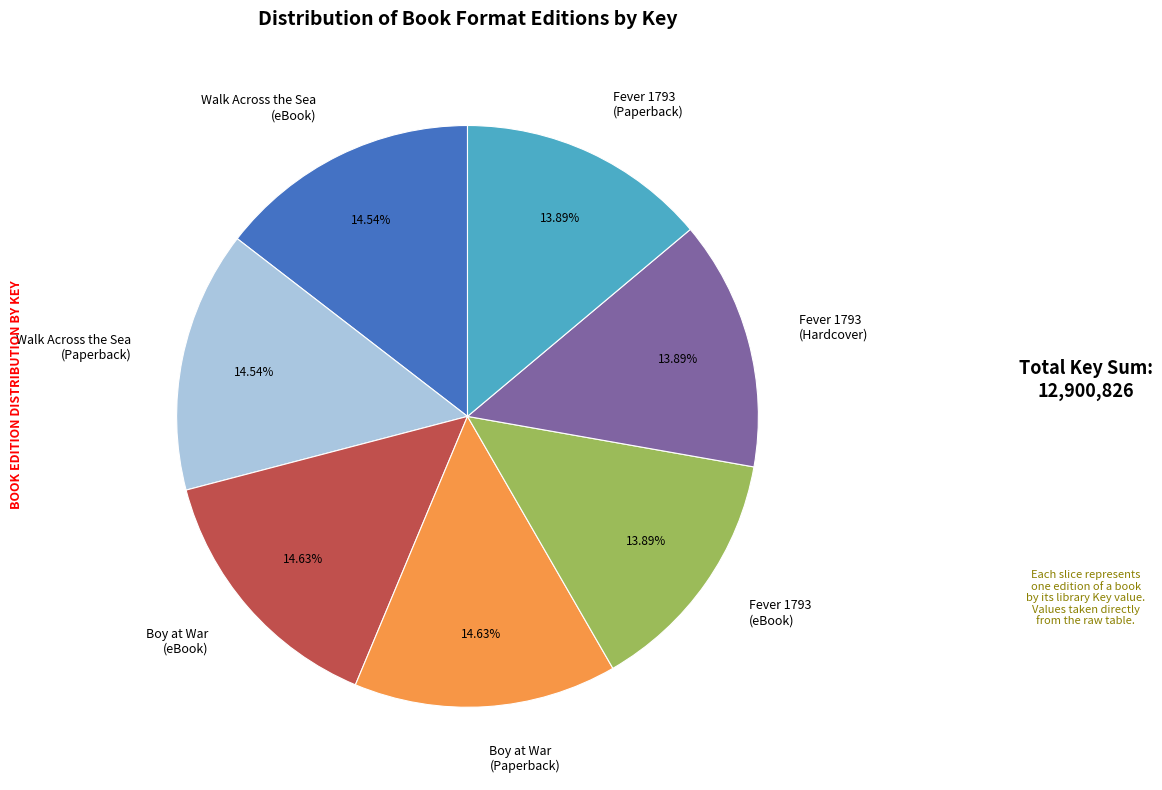

To the nearest percent, what is the difference between the largest and smallest slice percentages?

1%